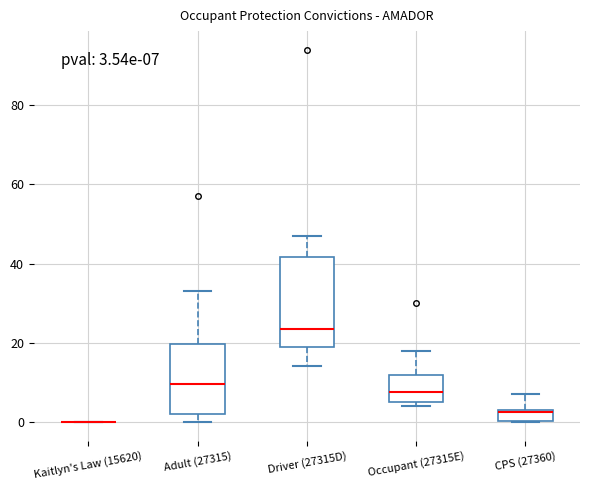

Comparing the boxes themselves (not the whiskers), which one is the tallest?

Driver (27315D)